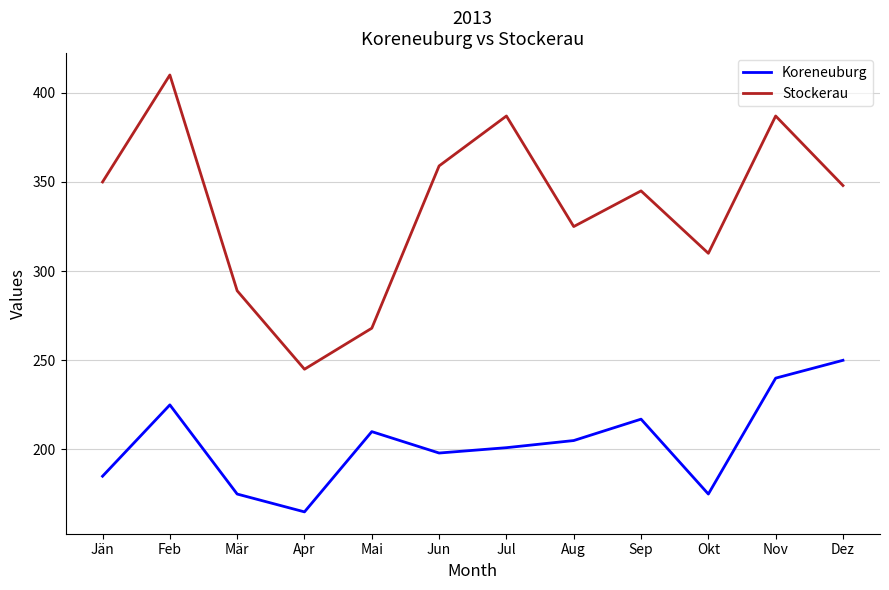

True or false: Stockerau and Koreneuburg cross at least once.

False